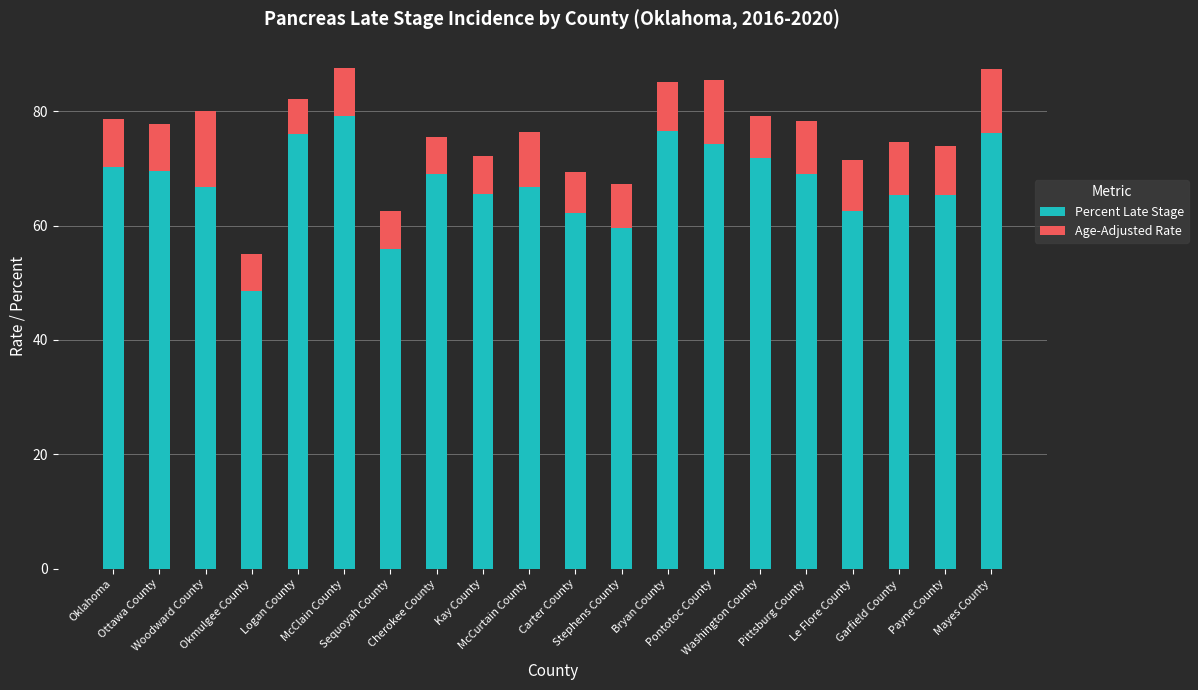

What is the difference between the second highest and second lowest values in the Percent Late Stage series?

20.6